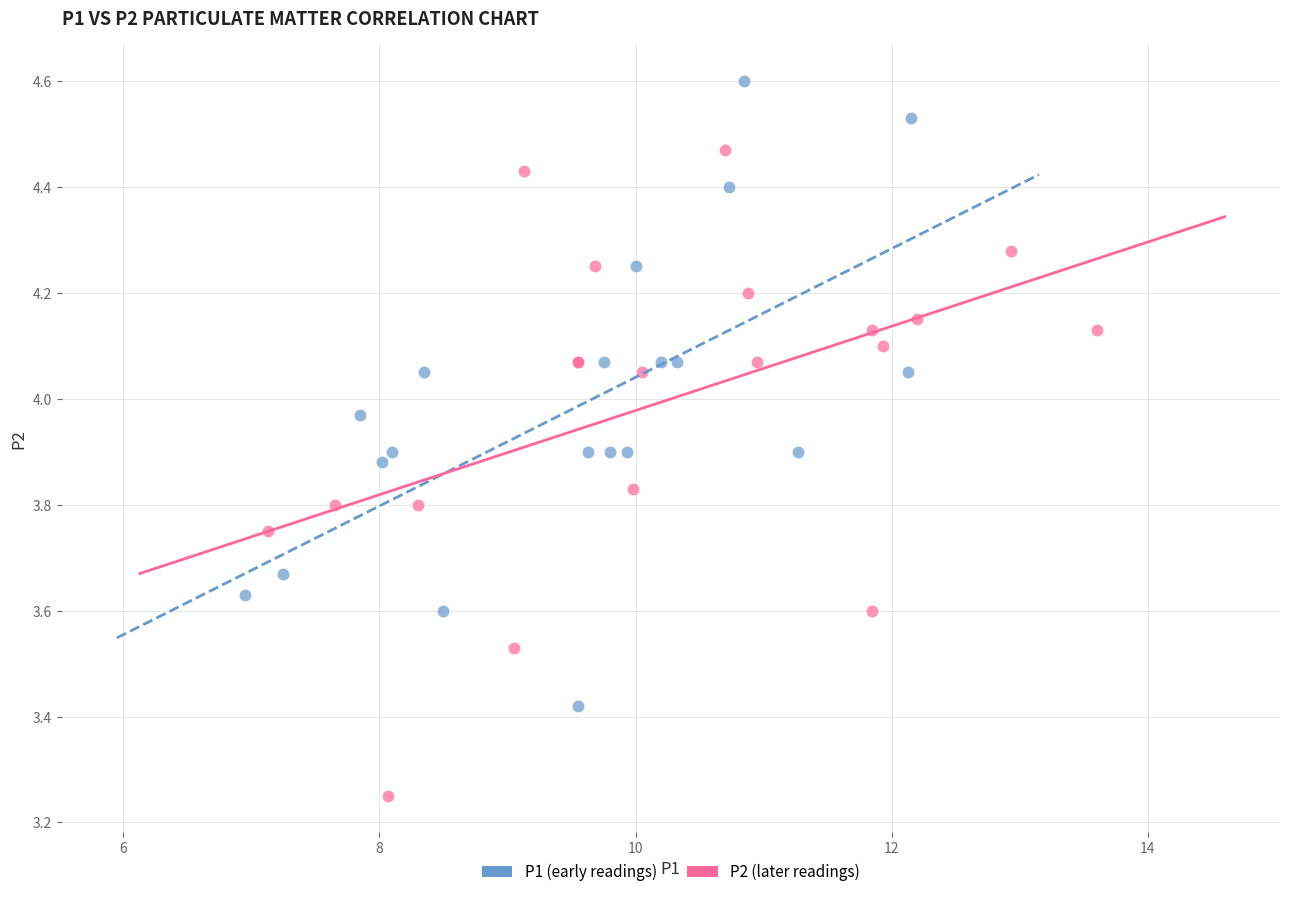

What are all the series names shown in the legend?

P1 (early readings), P2 (later readings)